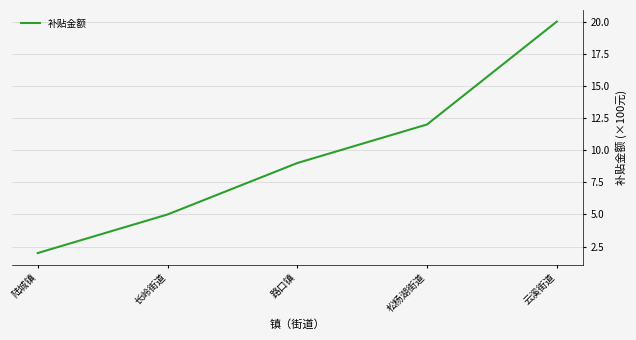

List the labels in order of value, largest first.

云溪街道, 松杨湖街道, 路口镇, 长岭街道, 陆城镇